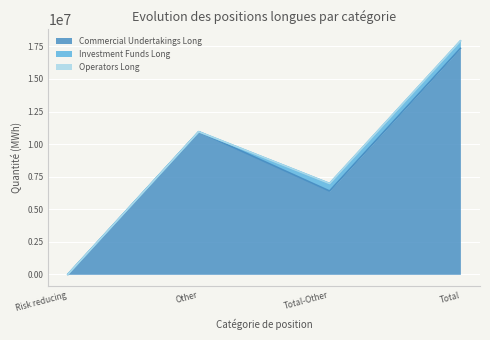

What are all the series names shown in the legend?

Commercial Undertakings Long, Investment Funds Long, Operators Long